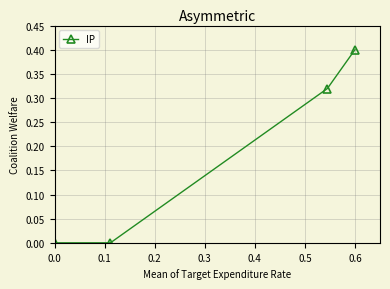

What is the maximum value shown in the chart?

0.4